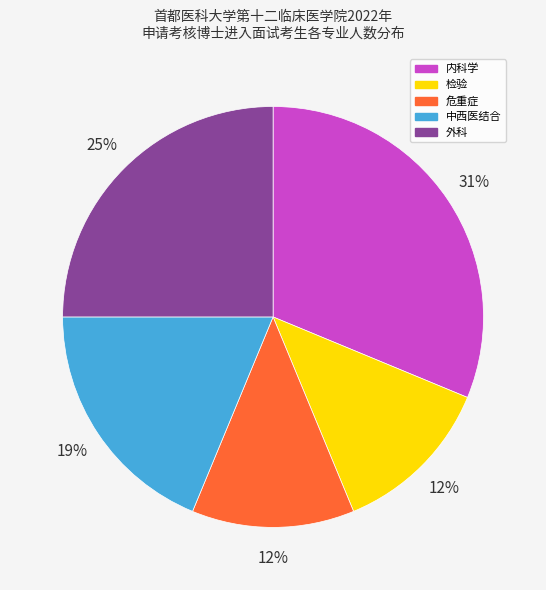

Does 中西医结合 represent more than half of the total?

No